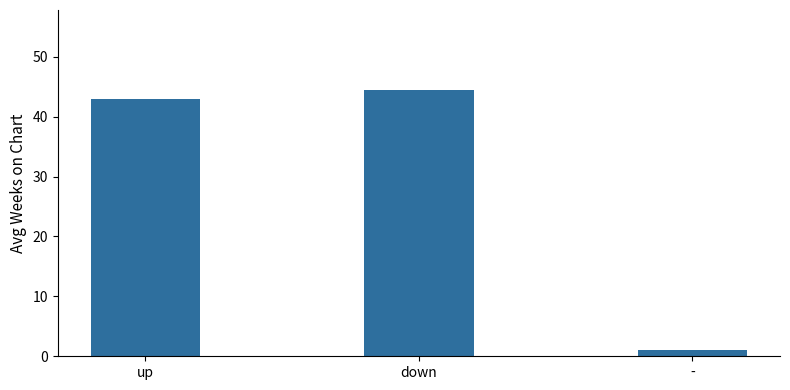

What is the maximum value shown in the chart?

44.5